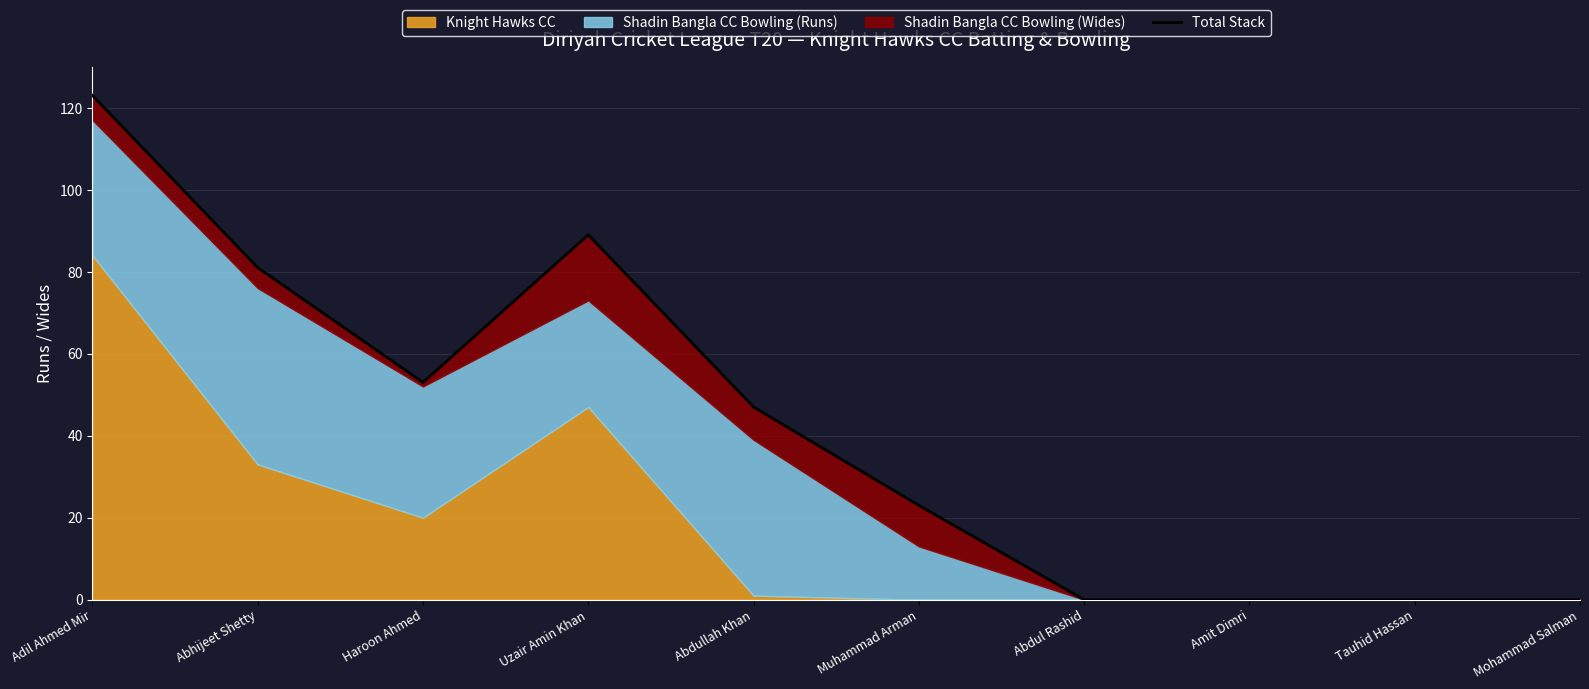

Where does the data first go above 47?

Adil Ahmed Mir